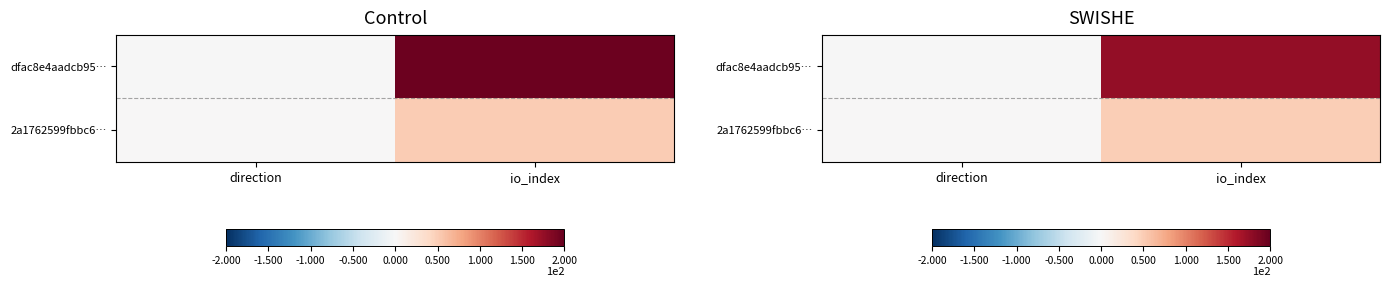

What is the sum of the 2a1762599fbbc6… values at direction and io_index?

49.5